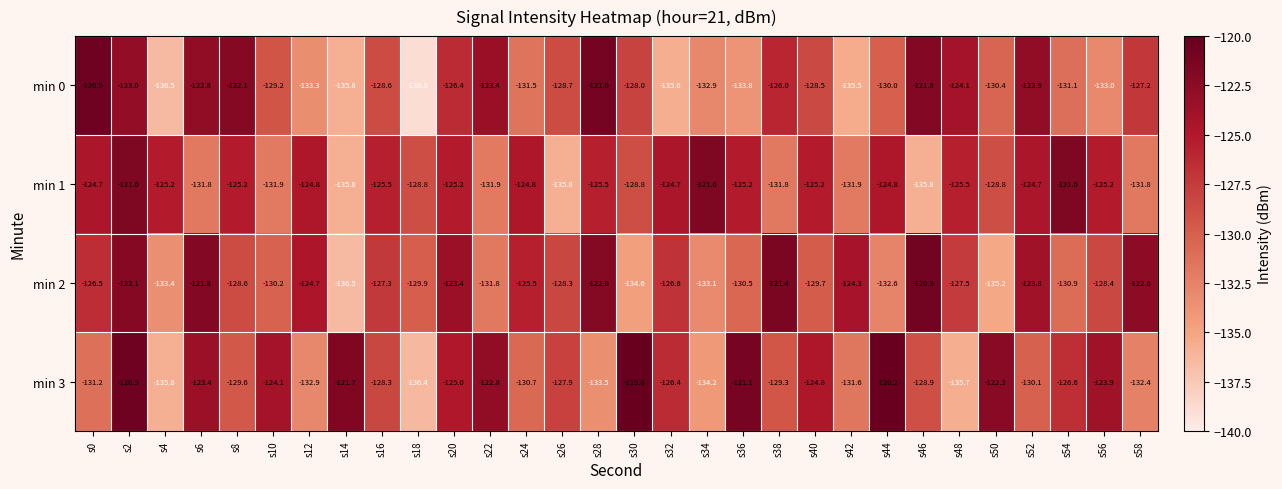

What is the difference between the maximum and minimum values in the min 3 series?

16.6